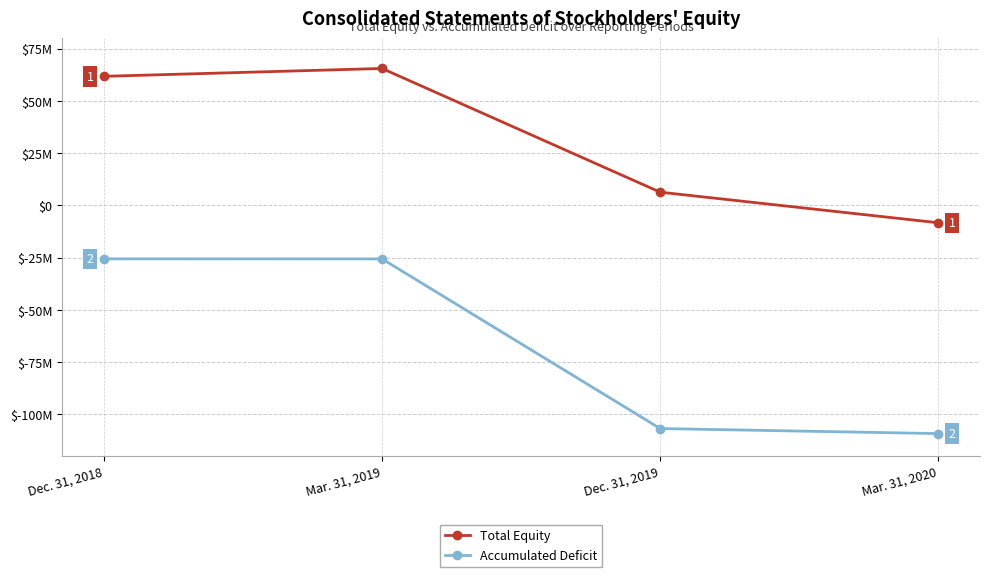

What is the difference between the Total Equity values at Mar. 31, 2019 and Mar. 31, 2020?

73823553